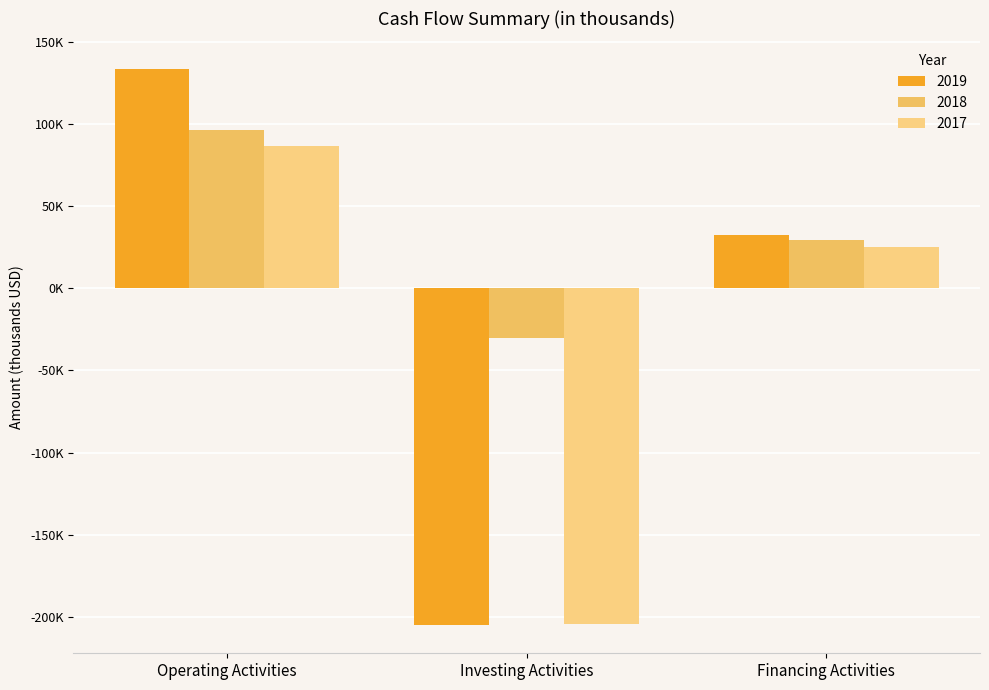

Are the bars grouped side by side (vs. stacked)?

Yes